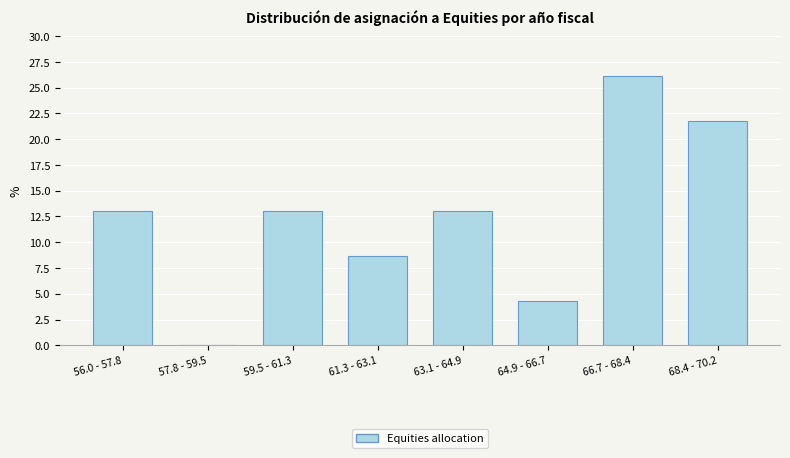

Reading right to left, extract all data points from this chart.

68.4 - 70.2=21.7	66.7 - 68.4=26.1	64.9 - 66.7=4.3	63.1 - 64.9=13.0	61.3 - 63.1=8.7	59.5 - 61.3=13.0	57.8 - 59.5=0.0	56.0 - 57.8=13.0